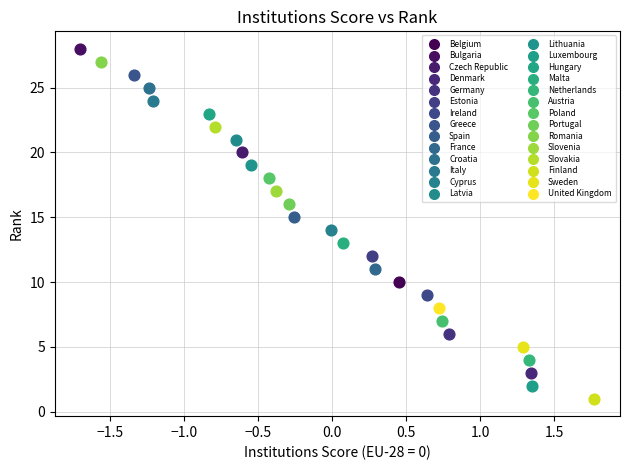

Which series reaches the minimum Y coordinate?

Finland